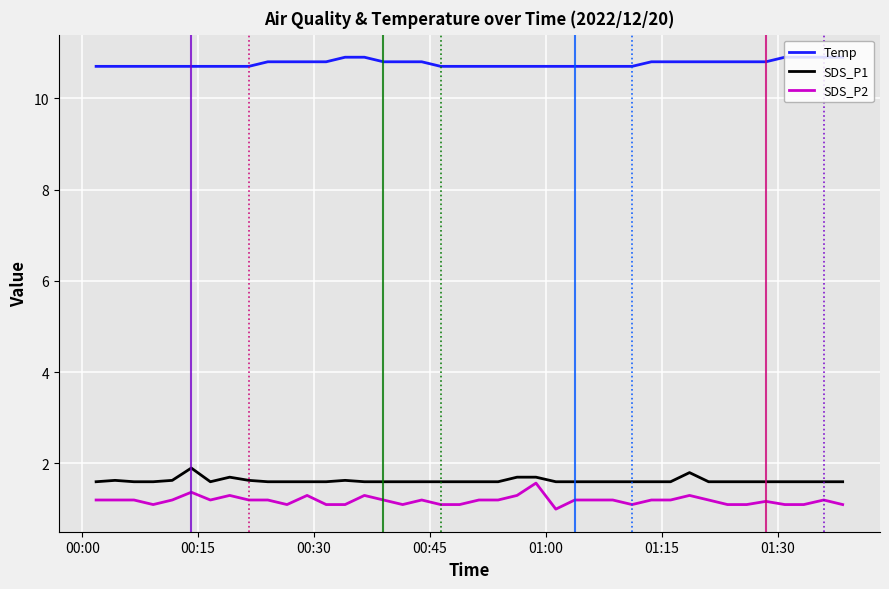

True or false: Temp and SDS_P2 cross at least once.

False